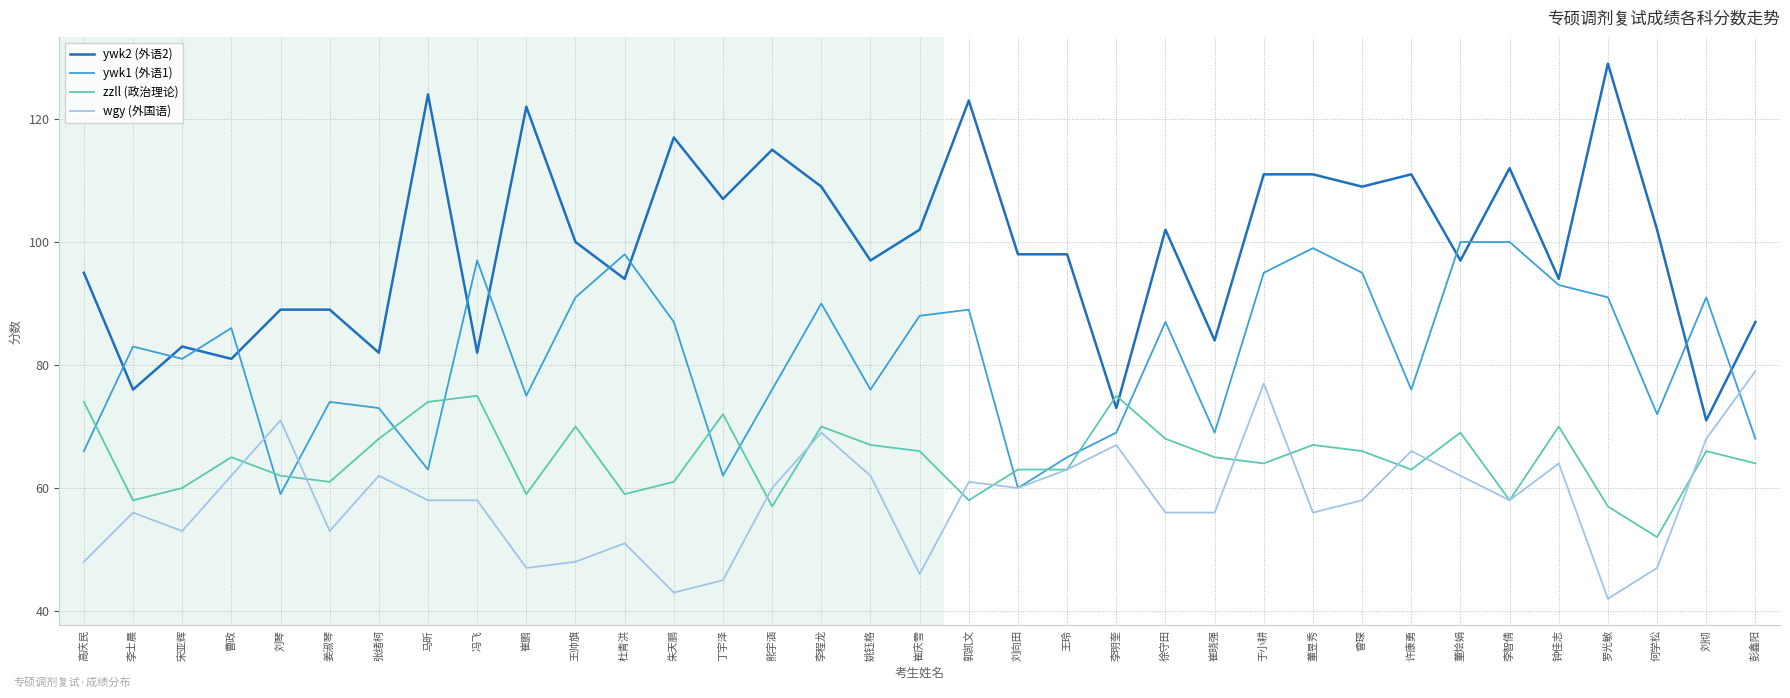

True or false: ywk2 (外语2) has more than 0 points higher than both neighbors.

True